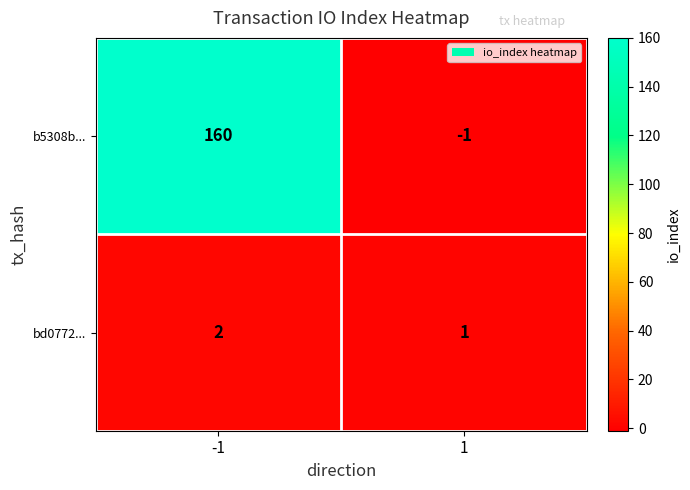

How many values in b5308b... are below zero?

1